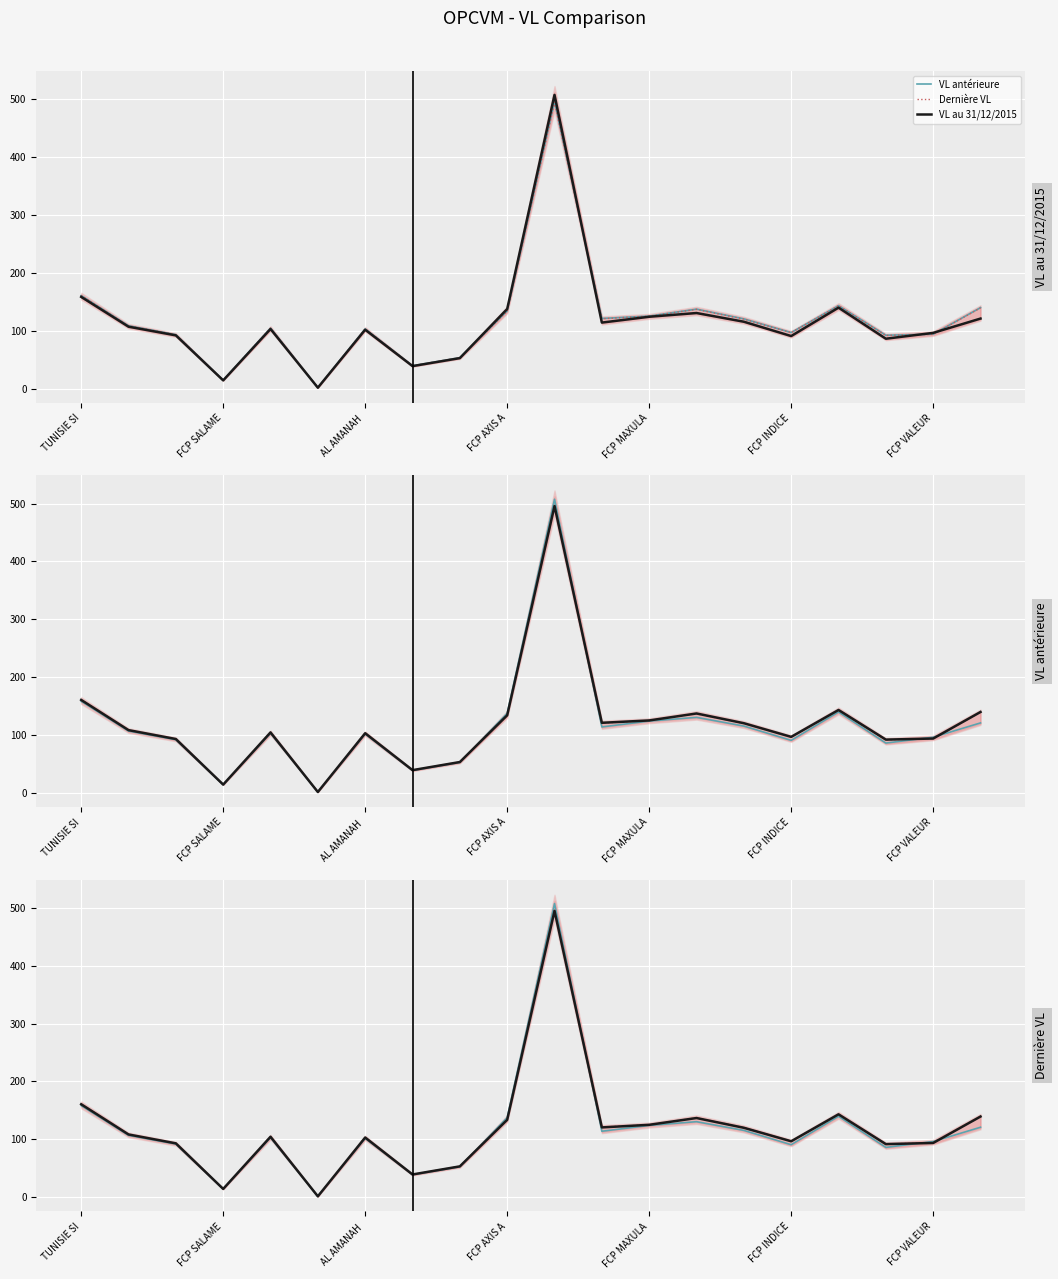

What is the lowest value of the VL au 31/12/2015 series?

1.4